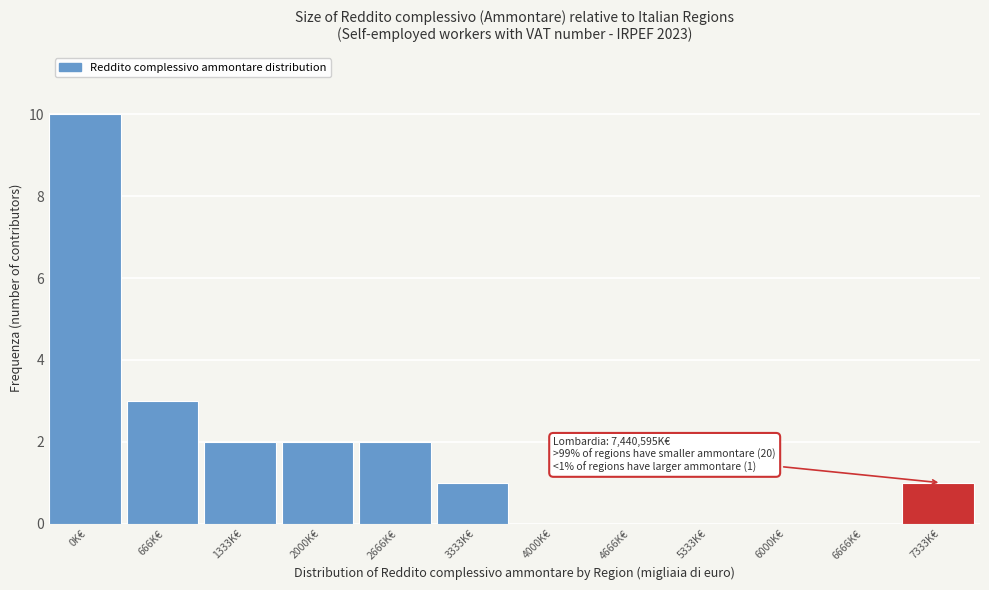

Reading left to right, extract all data points from this chart.

0K€=10	666K€=3	1333K€=2	2000K€=2	2666K€=2	3333K€=1	4000K€=0	4666K€=0	5333K€=0	6000K€=0	6666K€=0	7333K€=1